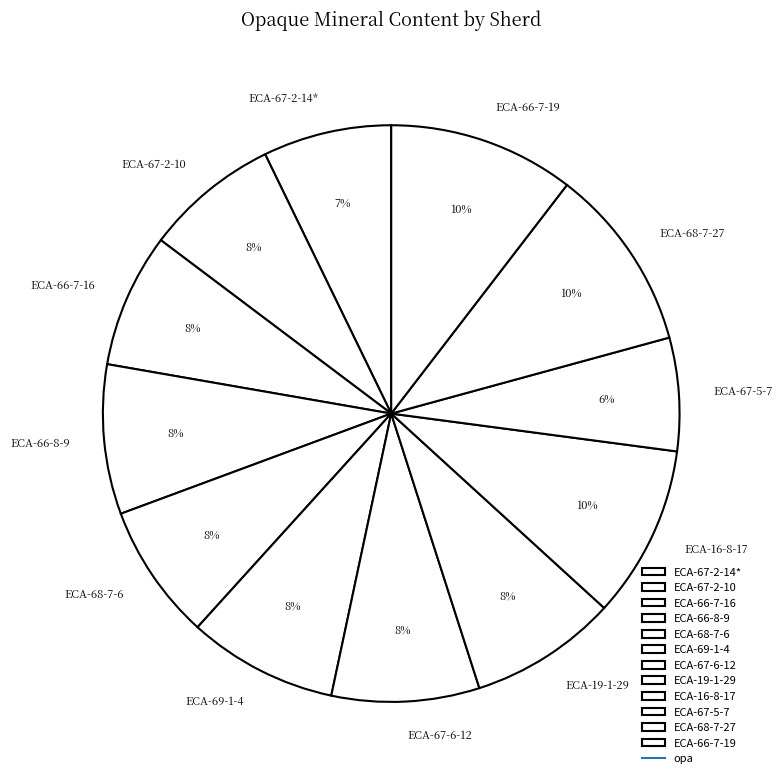

Is ECA-67-2-10 the majority of the pie?

No